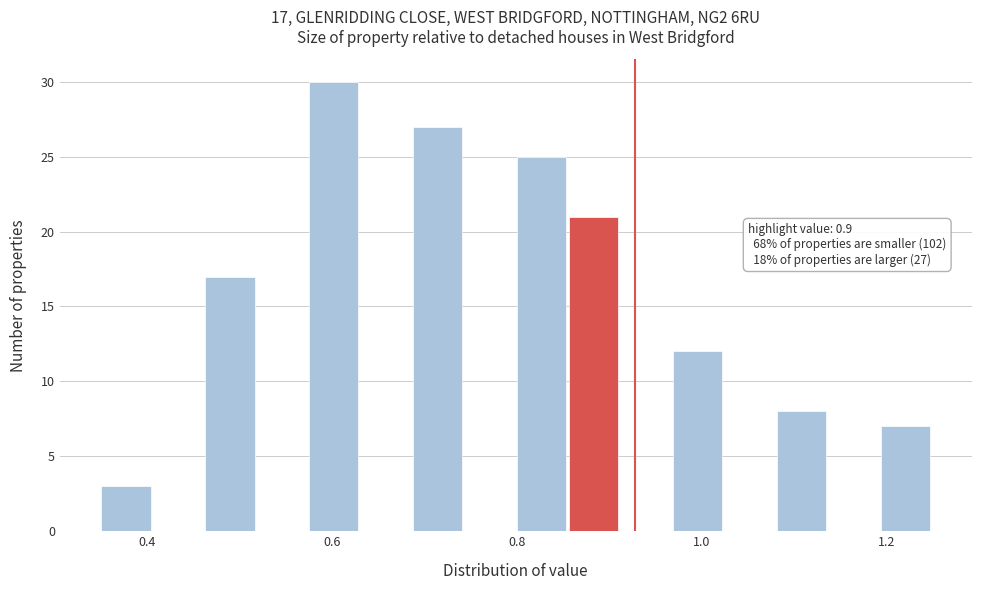

Around what value on the x-axis is the tallest bar? Give the approximate position of its centre, as read against the axis.

0.60